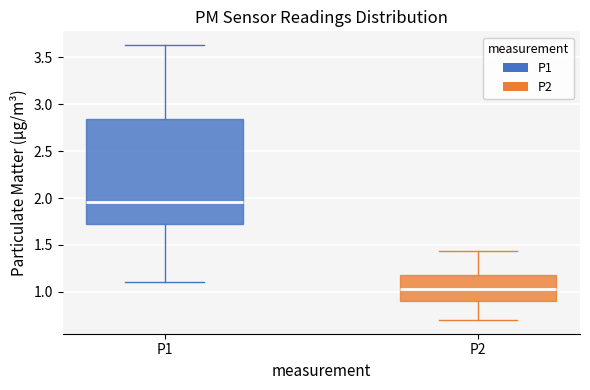

Which box's median line is the lowest?

P2